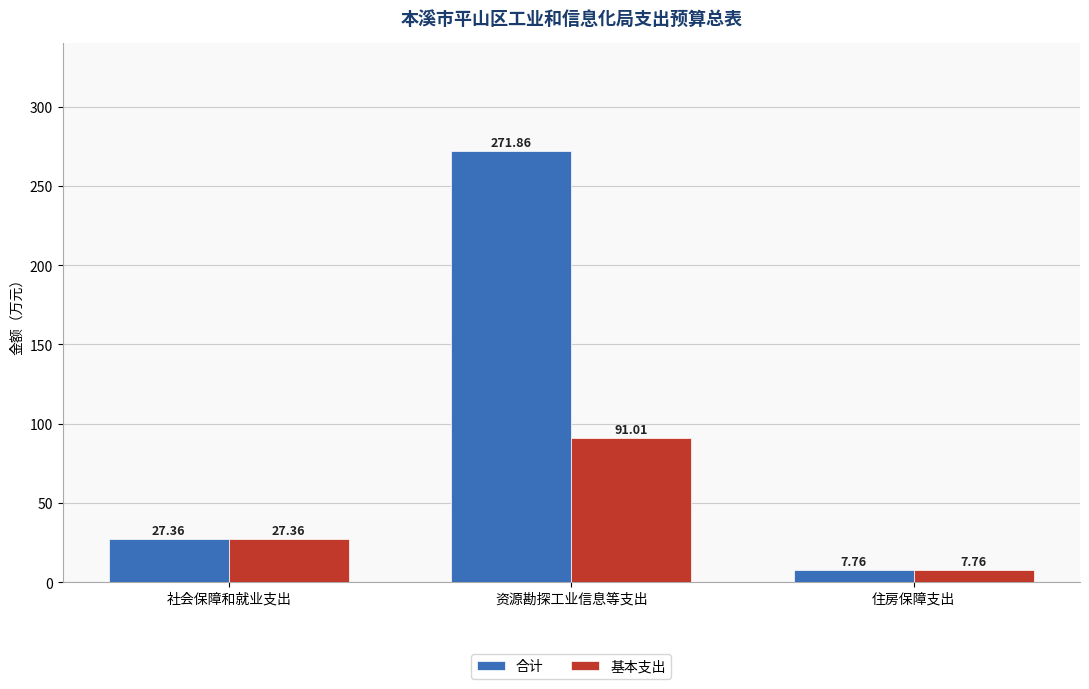

The value of 基本支出 at 社会保障和就业支出 is 27.4. True or false?

True